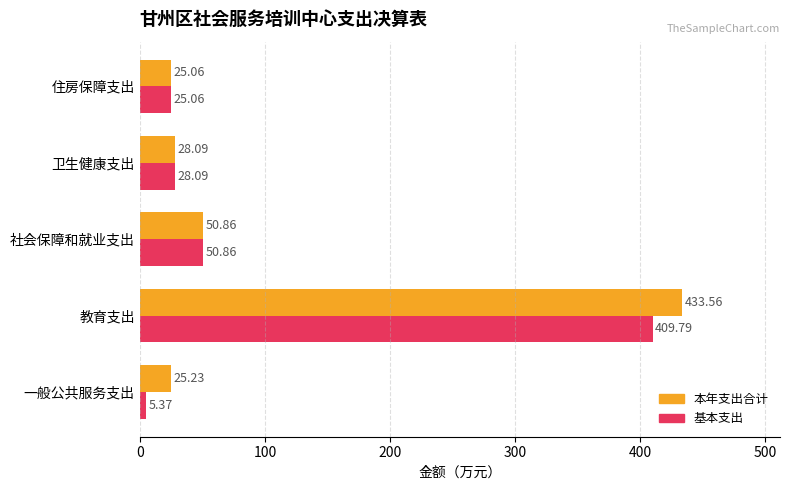

What is the minimum value for 本年支出合计?

25.1